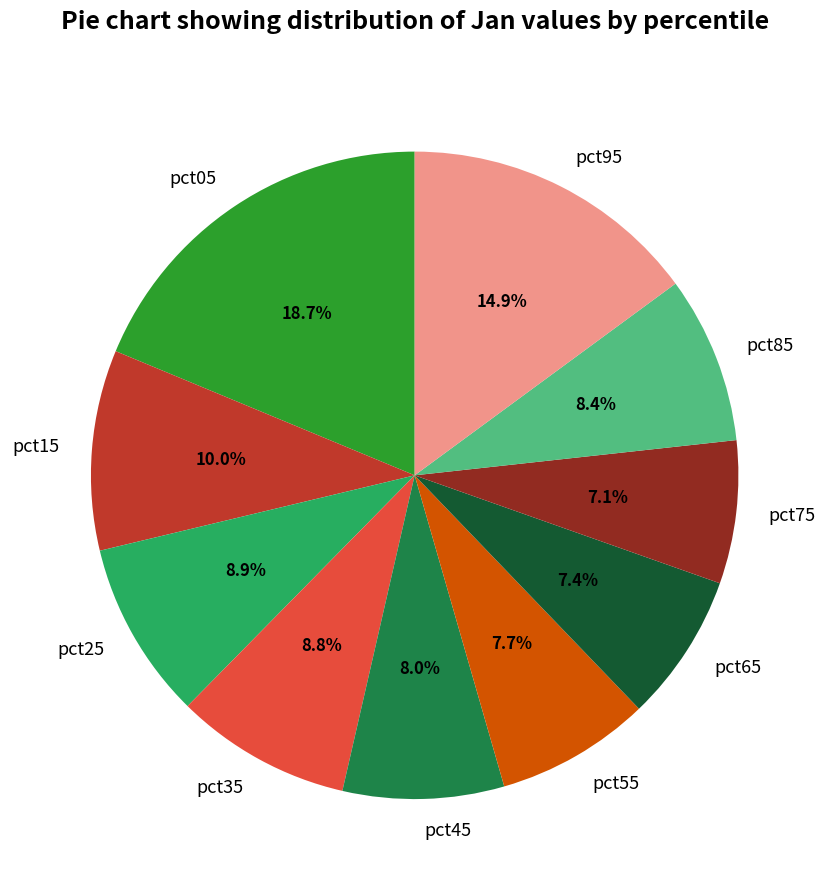

What percentage is the pct45 slice, to the nearest percent?

8%